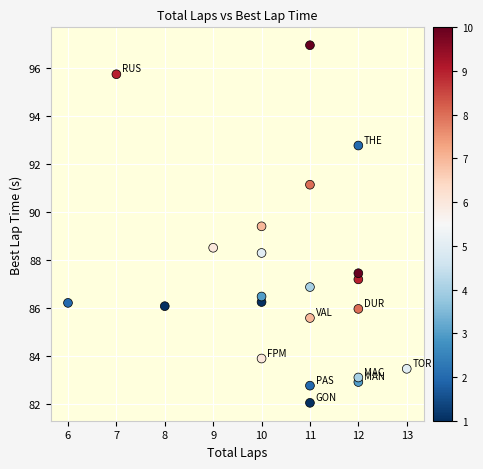

What is the range of X values (max minus min)?

7.0